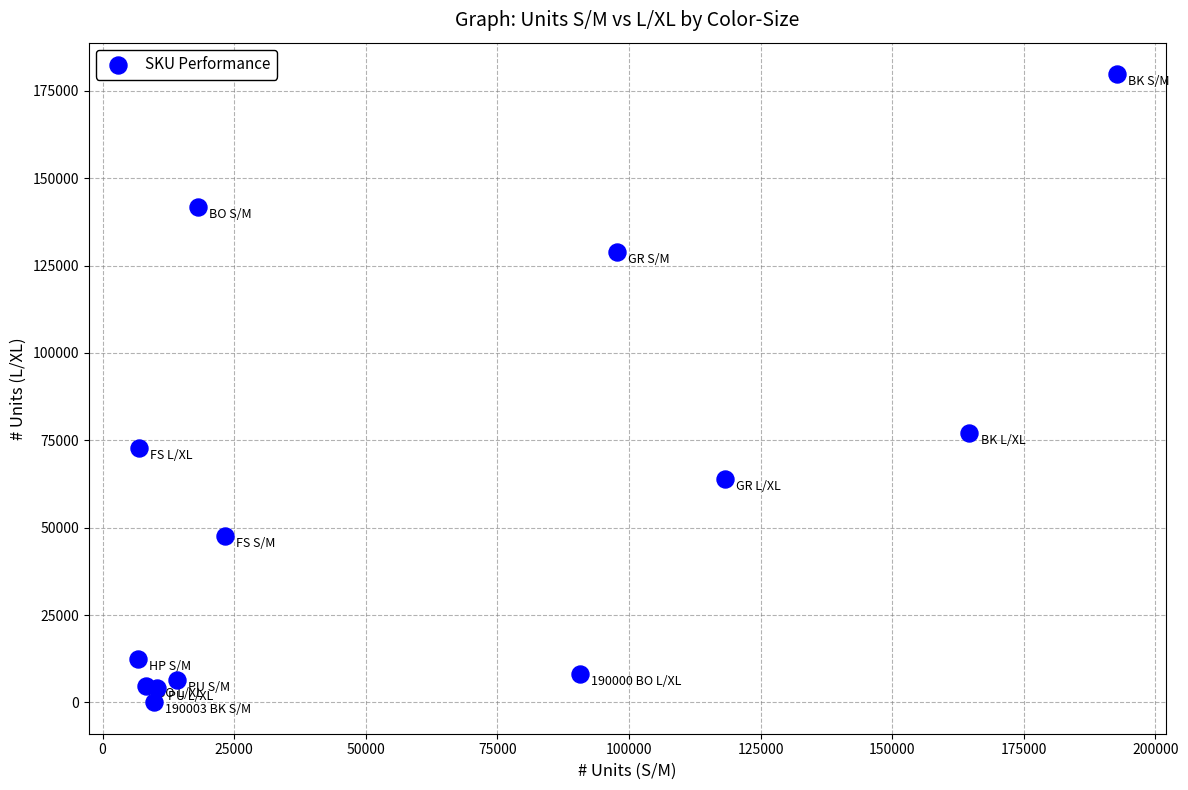

What Y value in the scatter plot is closest to 89925?

76995